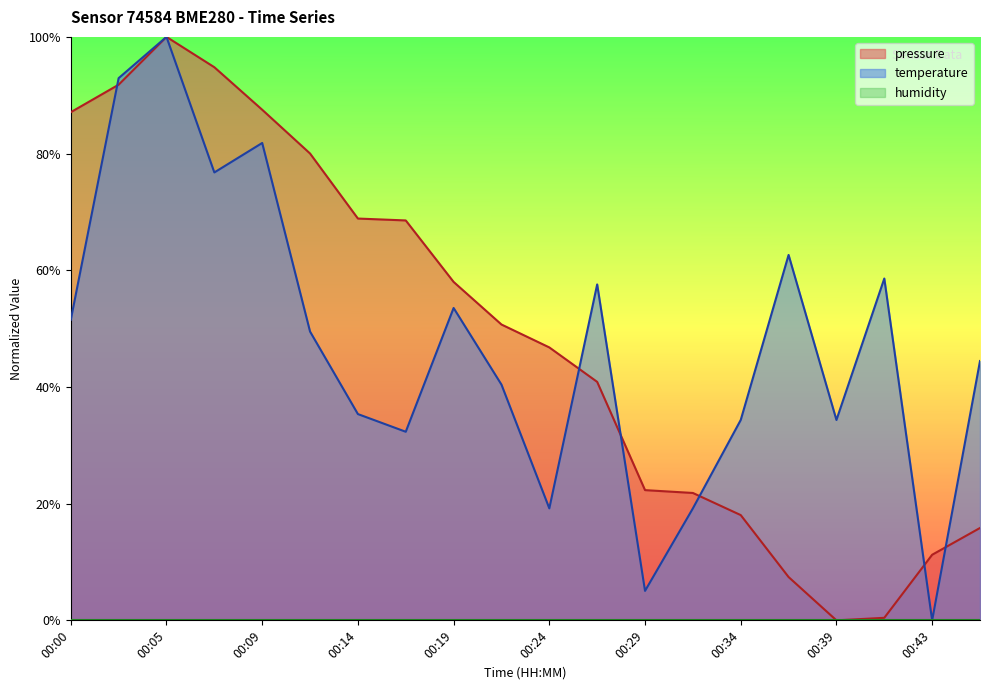

List the series in order of their overall mean, lowest first.

temperature, pressure